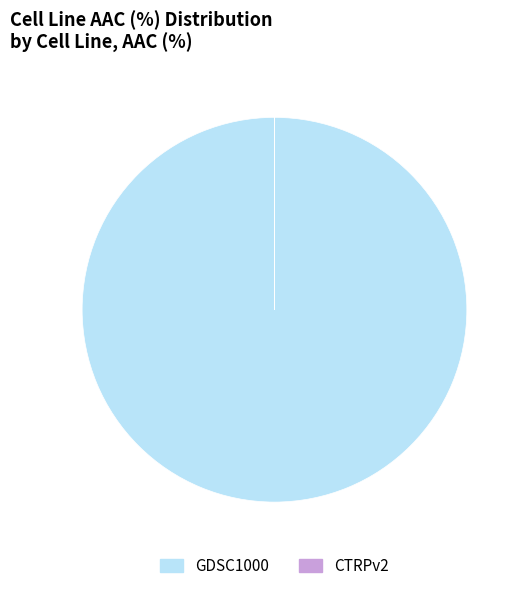

Which category accounts for the majority?

GDSC1000